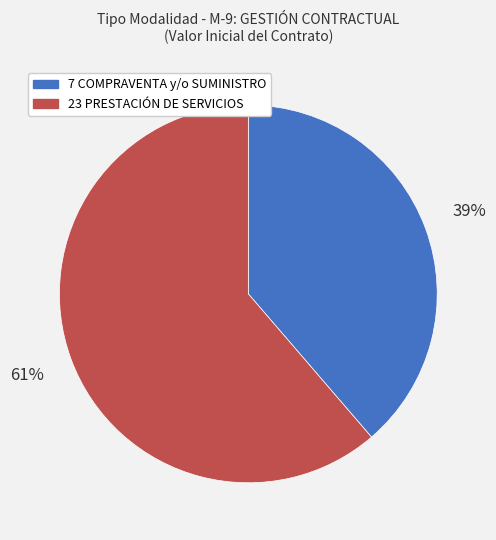

To the nearest percent, what is the combined percentage of 7 COMPRAVENTA y/o SUMINISTRO and 23 PRESTACIÓN DE SERVICIOS?

100%